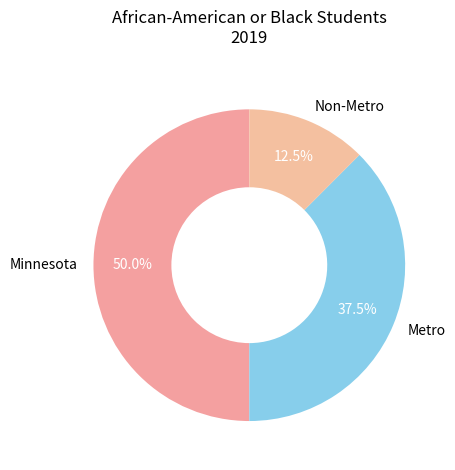

To the nearest percent, what portion does Minnesota represent?

50%